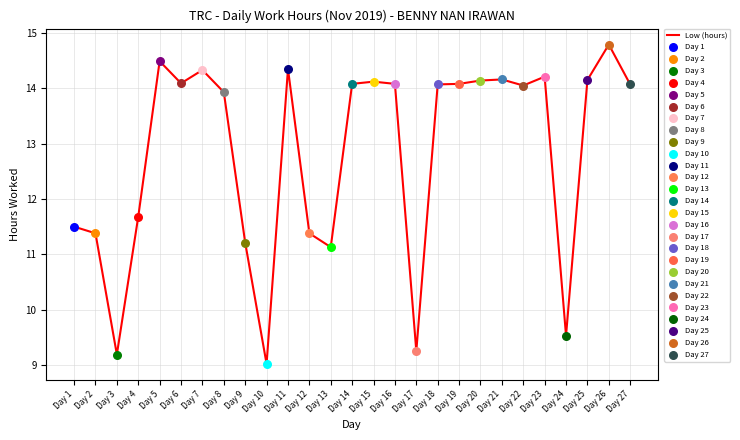

Between Day 16 and Day 9, which is larger?

Day 16